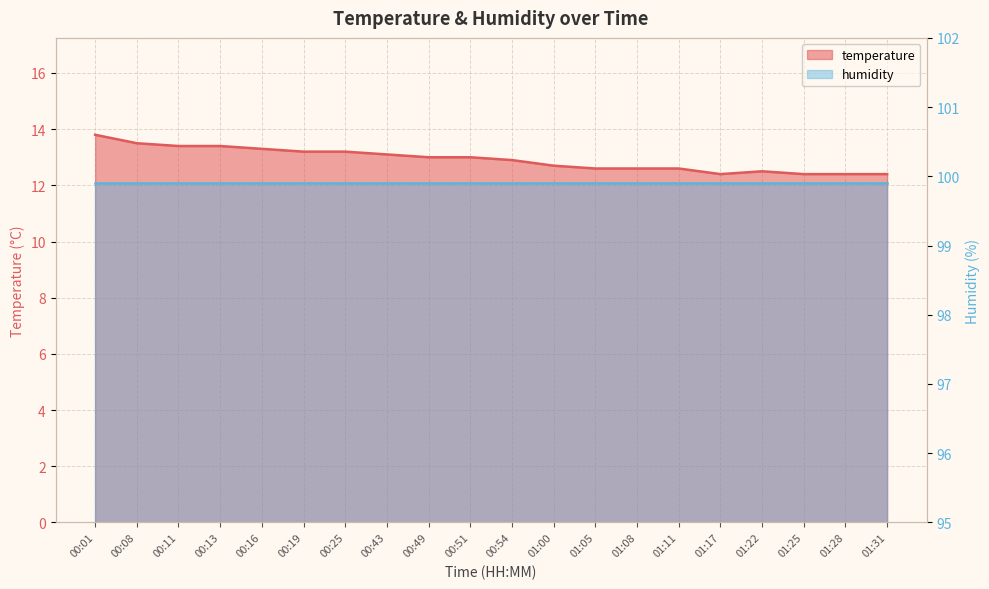

Reading left to right, extract all data points from this chart.

13.8	13.5	13.4	13.4	13.3	13.2	13.2	13.1	13.0	13.0	12.9	12.7	12.6	12.6	12.6	12.4	12.5	12.4	12.4	12.4